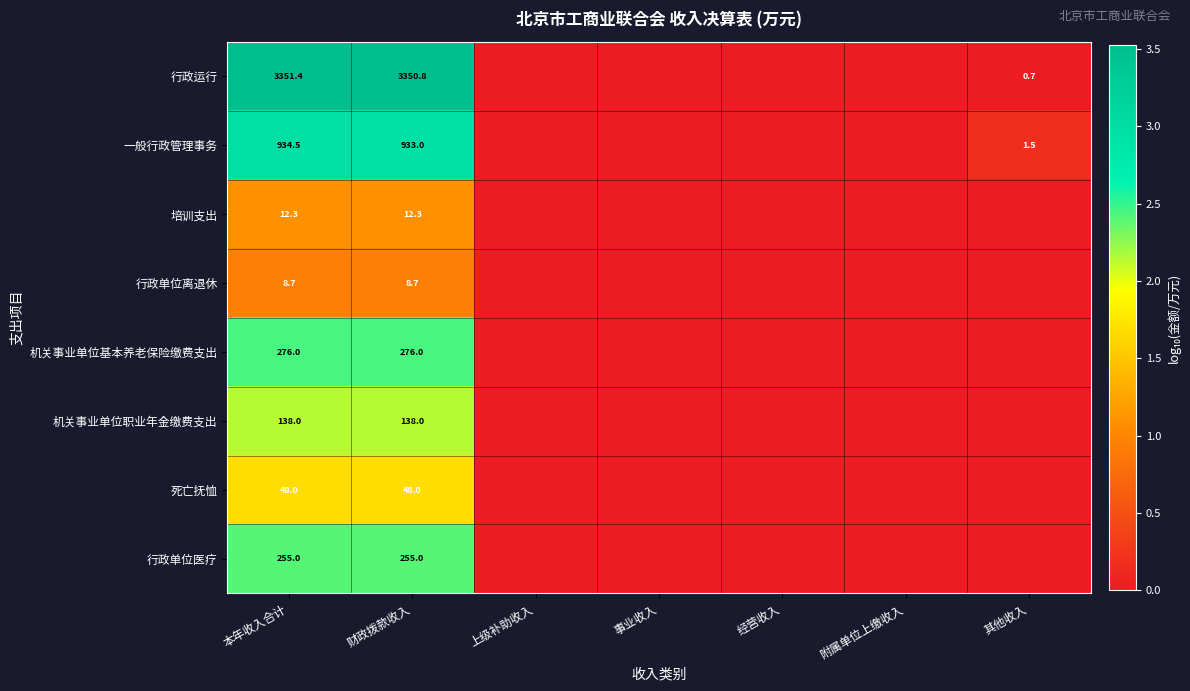

Is it true that 机关事业单位职业年金缴费支出 equals 138.0 at 本年收入合计?

True